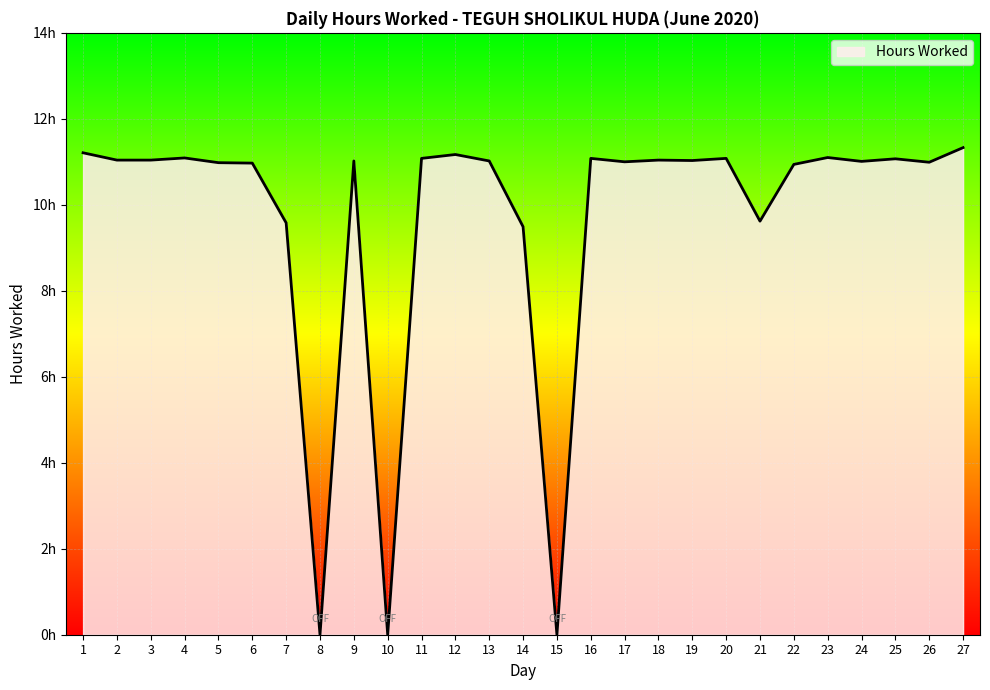

Is this an area chart (filled region under the line)?

Yes